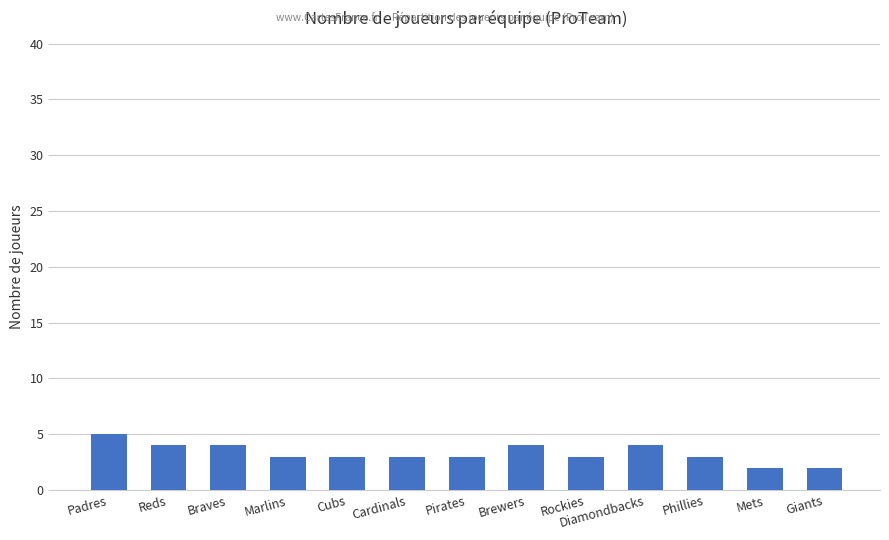

What is the difference between the values at Phillies and Diamondbacks?

1